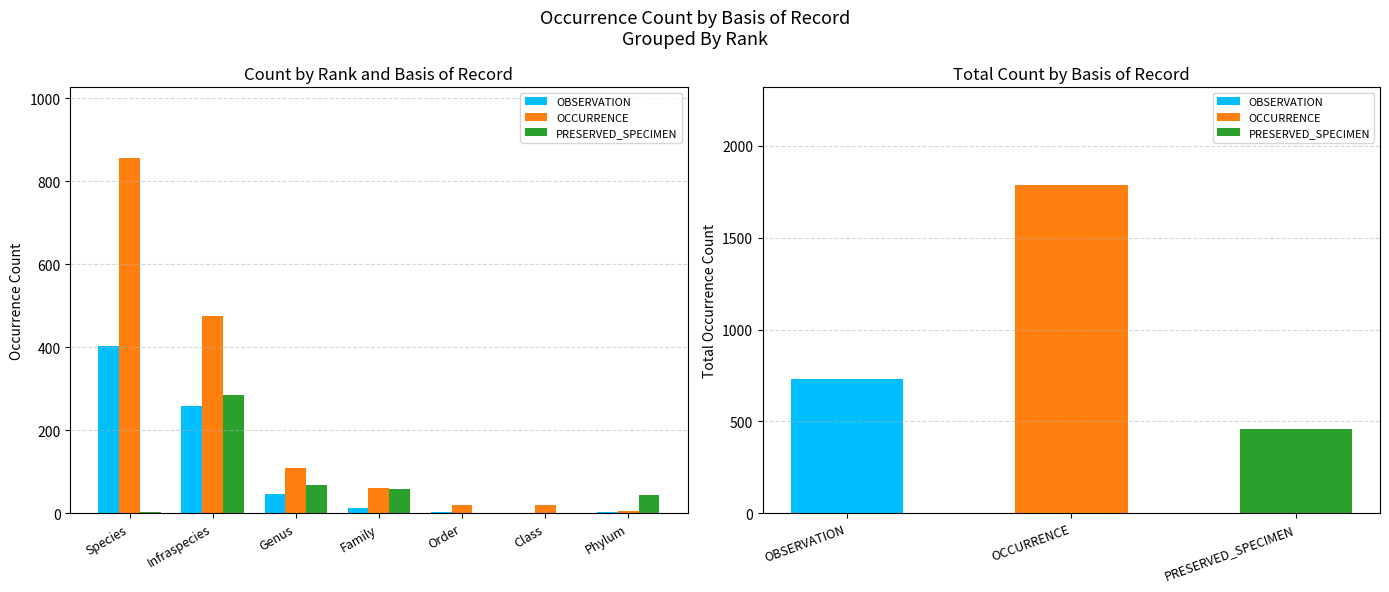

What is the total value across all series at Species?

1262